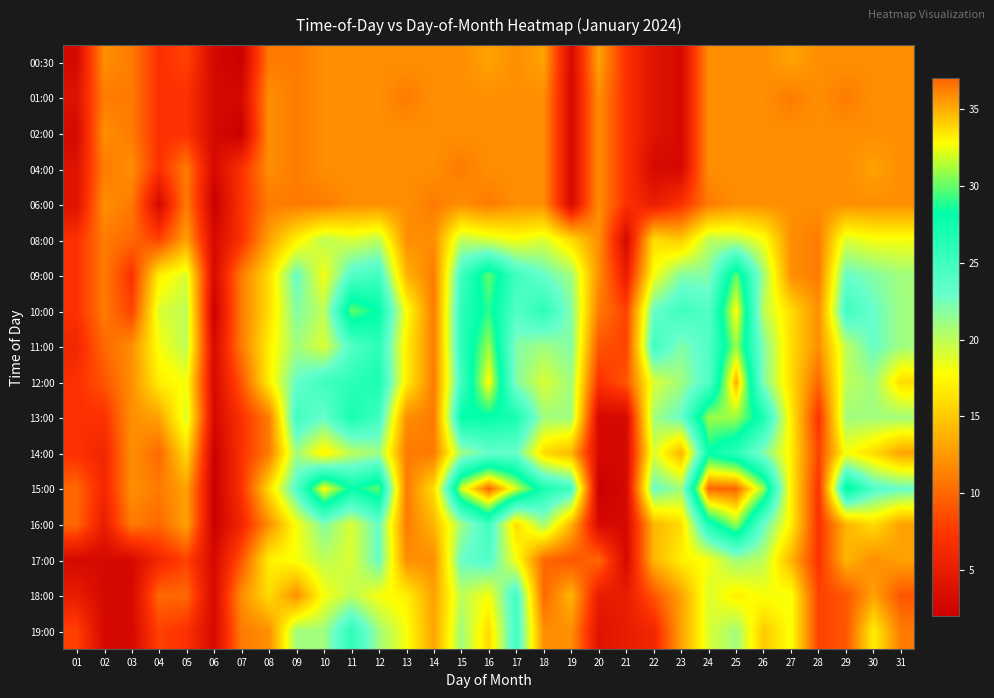

What is the total value across all series at 06?

46